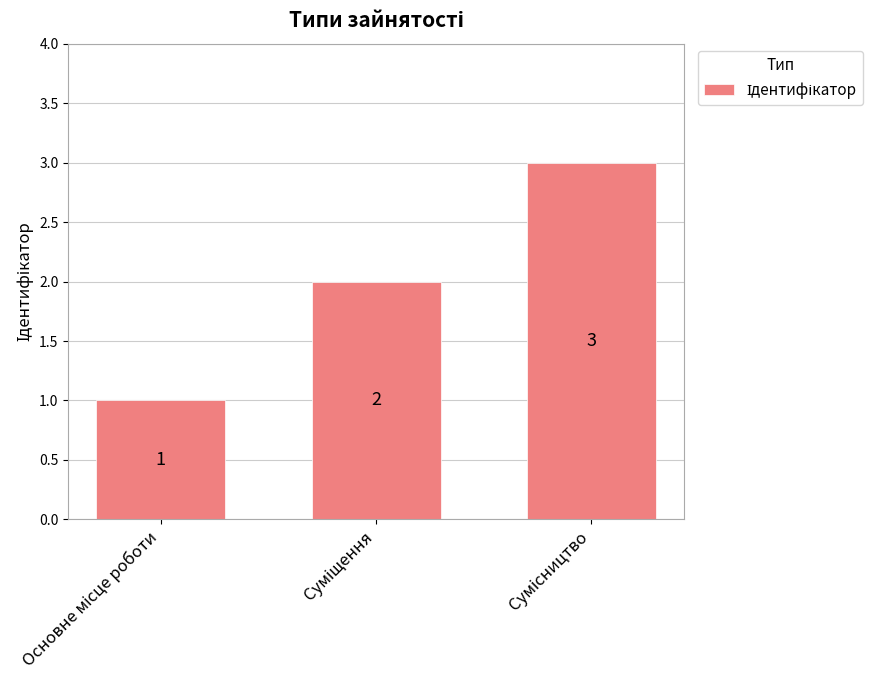

What is the greatest value displayed?

3